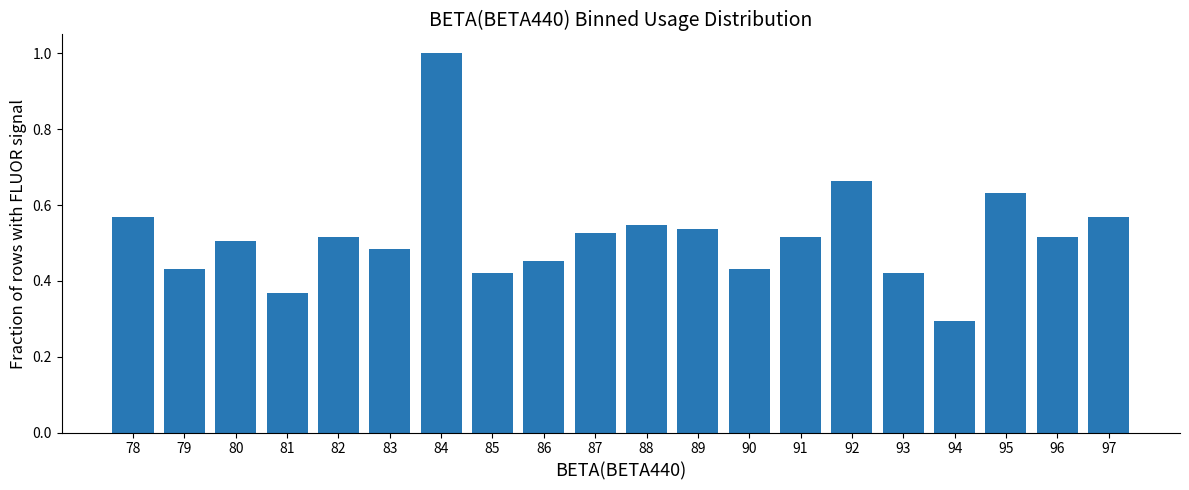

What is the greatest value displayed?

1.0